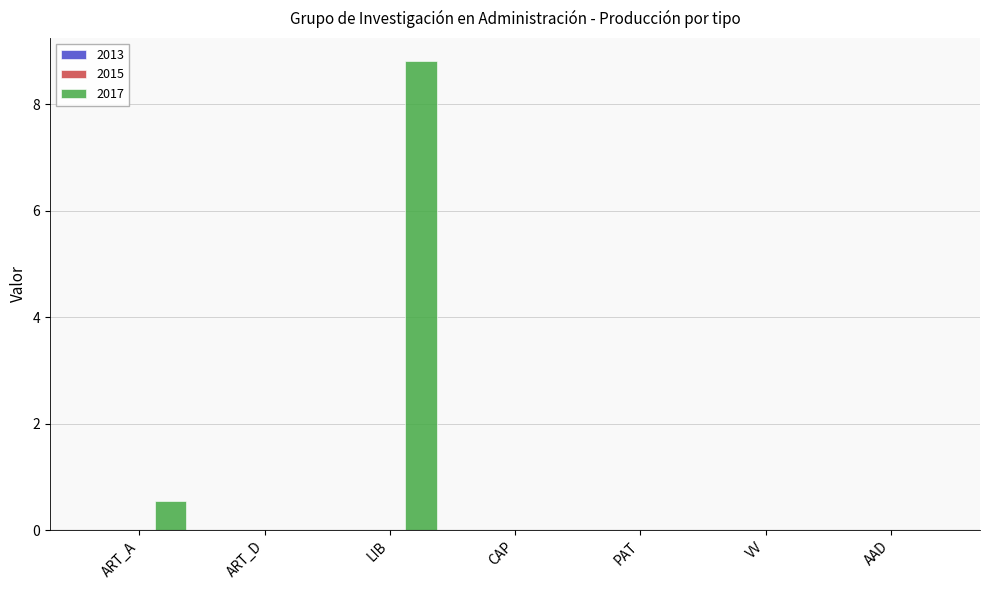

What is the sum of all values?

9.4